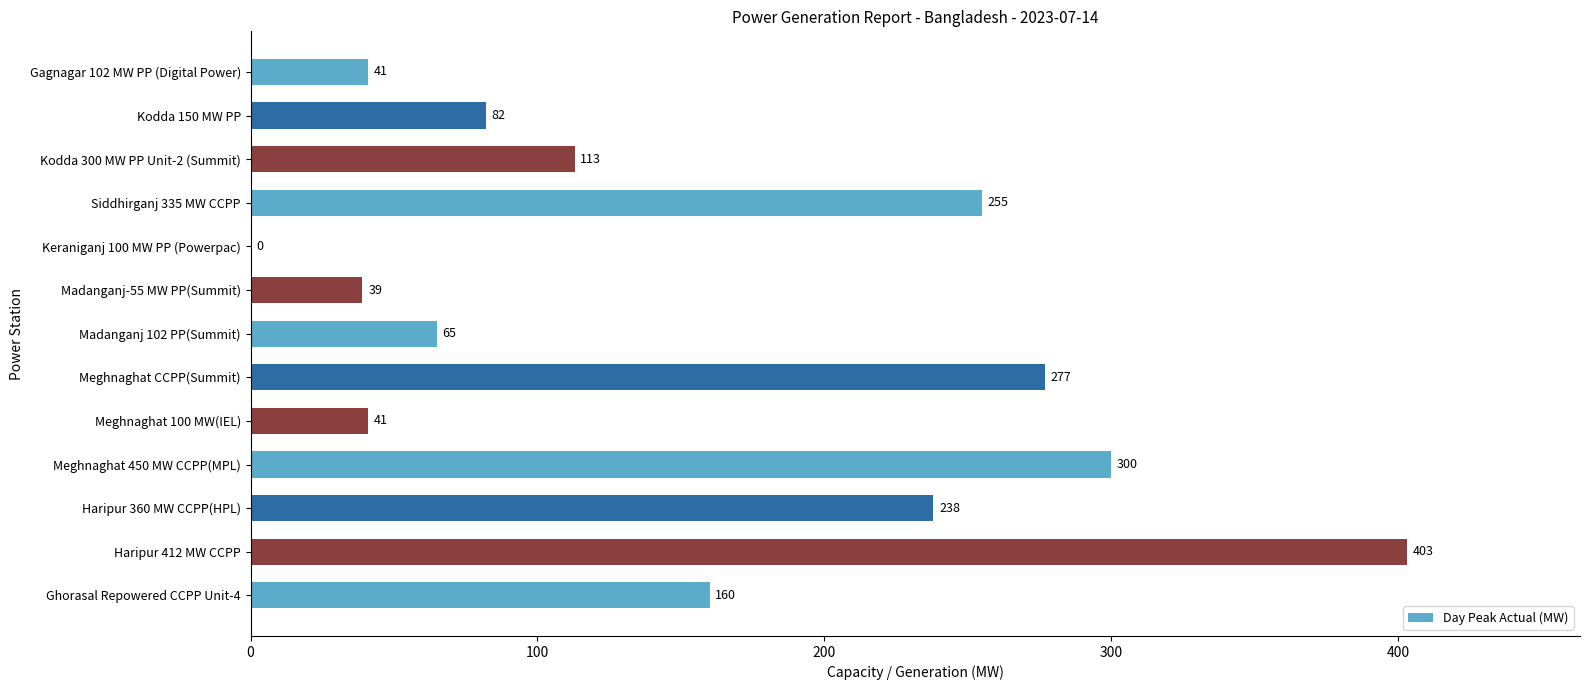

The chart shows a value of 238 at Haripur 360 MW CCPP(HPL). True or false?

True